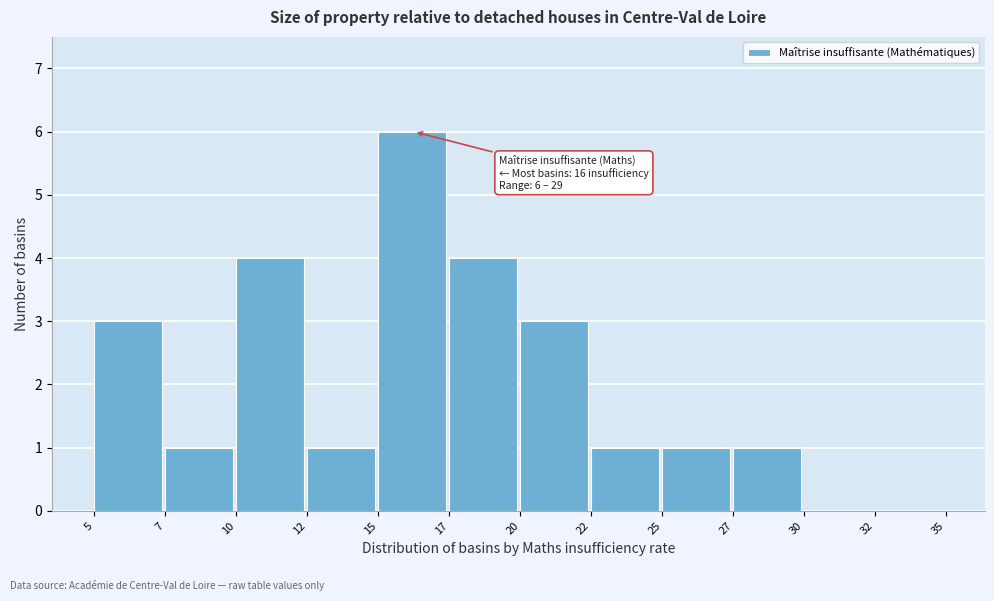

Reading right to left, what are all the values shown in this chart?

32=0	30=0	27=1	25=1	22=1	20=3	17=4	15=6	12=1	10=4	7=1	5=3